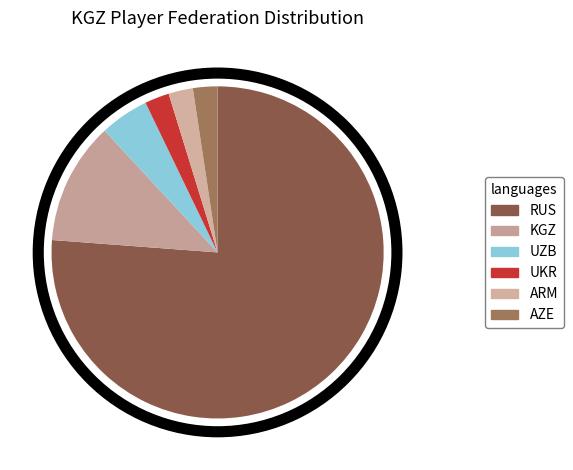

How many slices are in this pie chart?

6